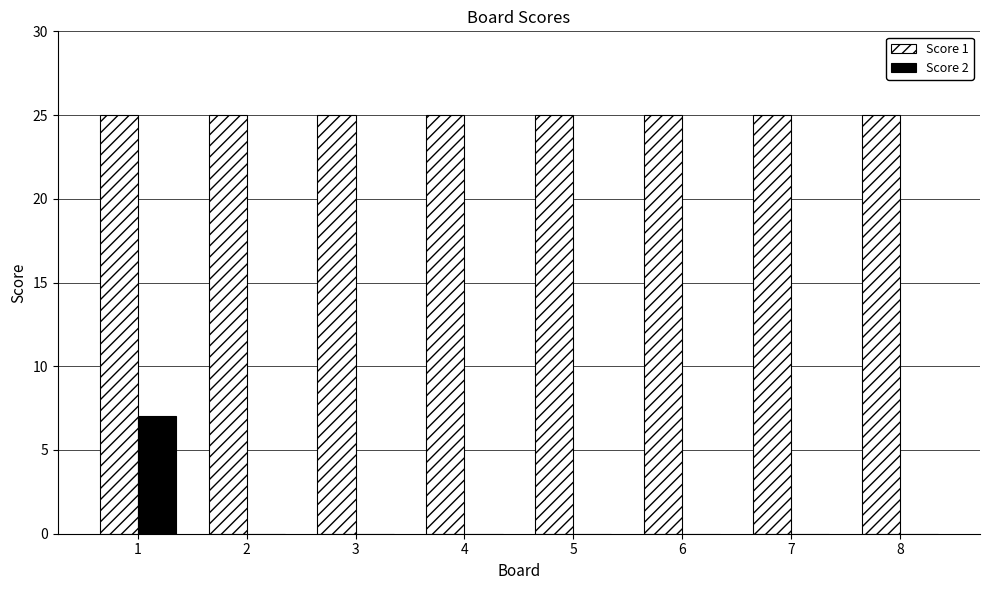

Is it true that Score 1 equals 15 at 1?

False